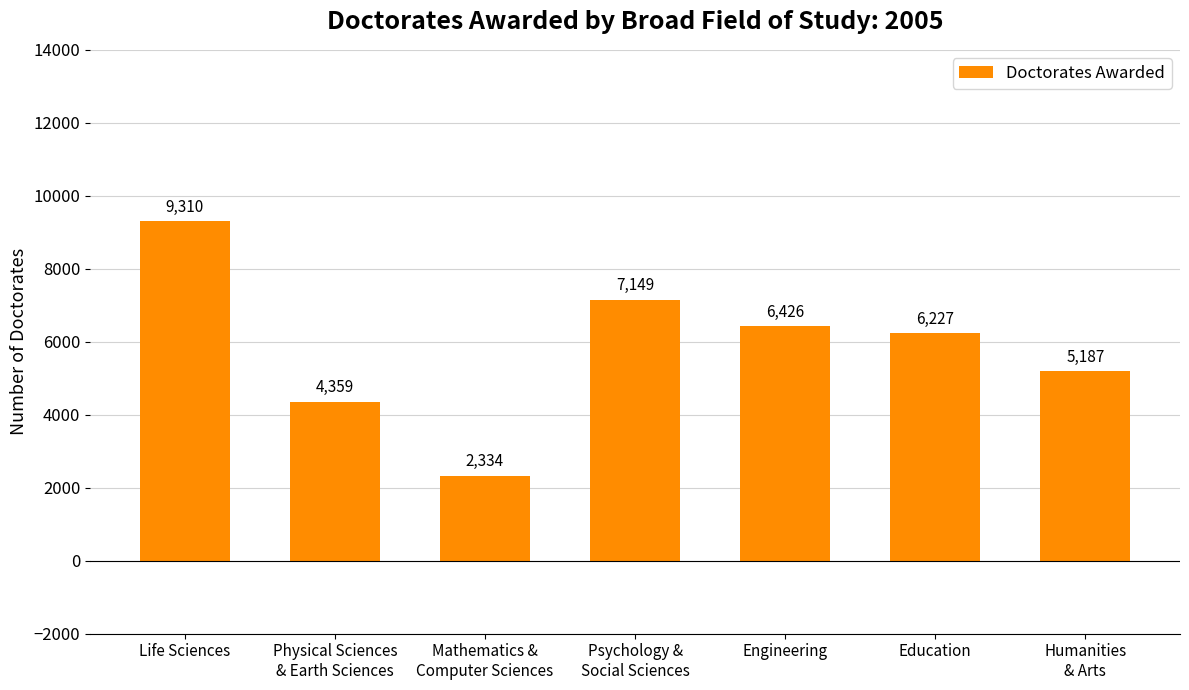

What is the difference between the values at Physical Sciences
& Earth Sciences and Mathematics &
Computer Sciences?

2025